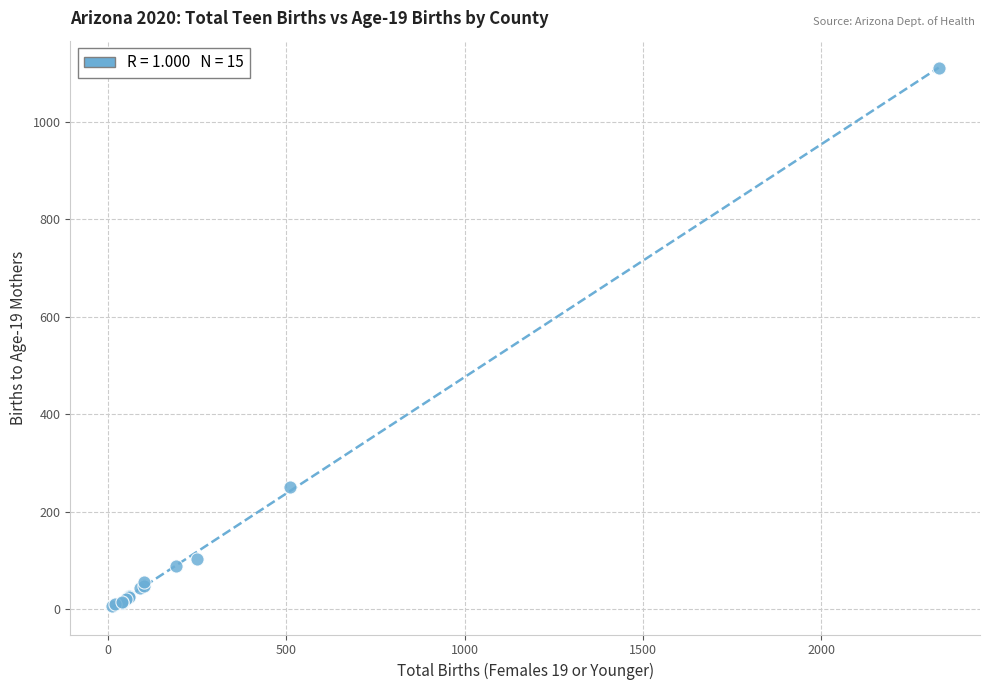

What Y value in the scatter plot is closest to 558?

250